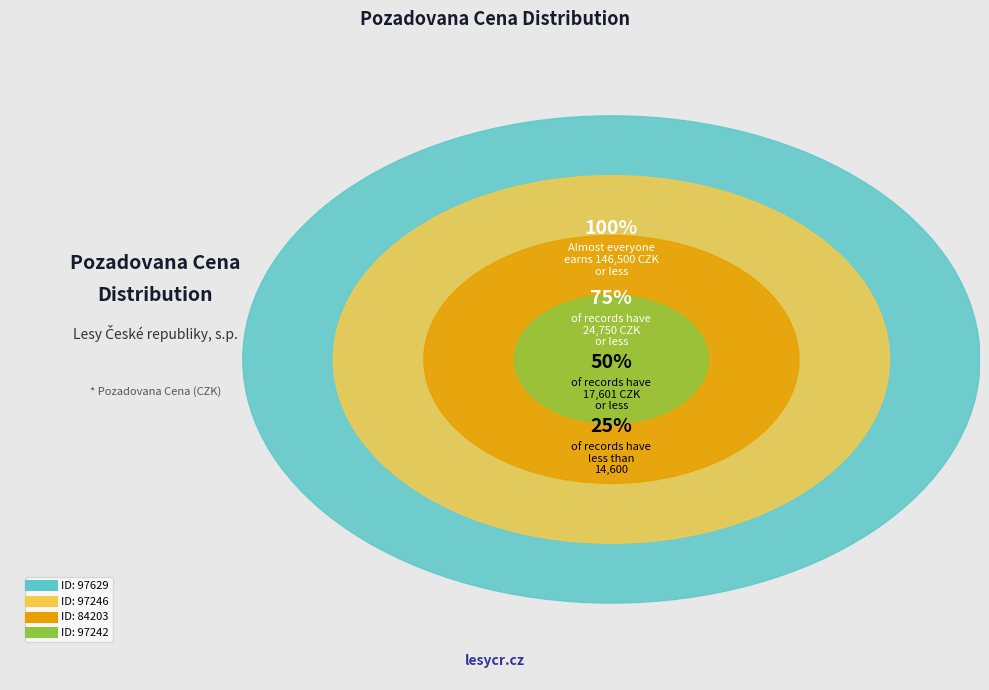

Count the number of slices in the pie.

4